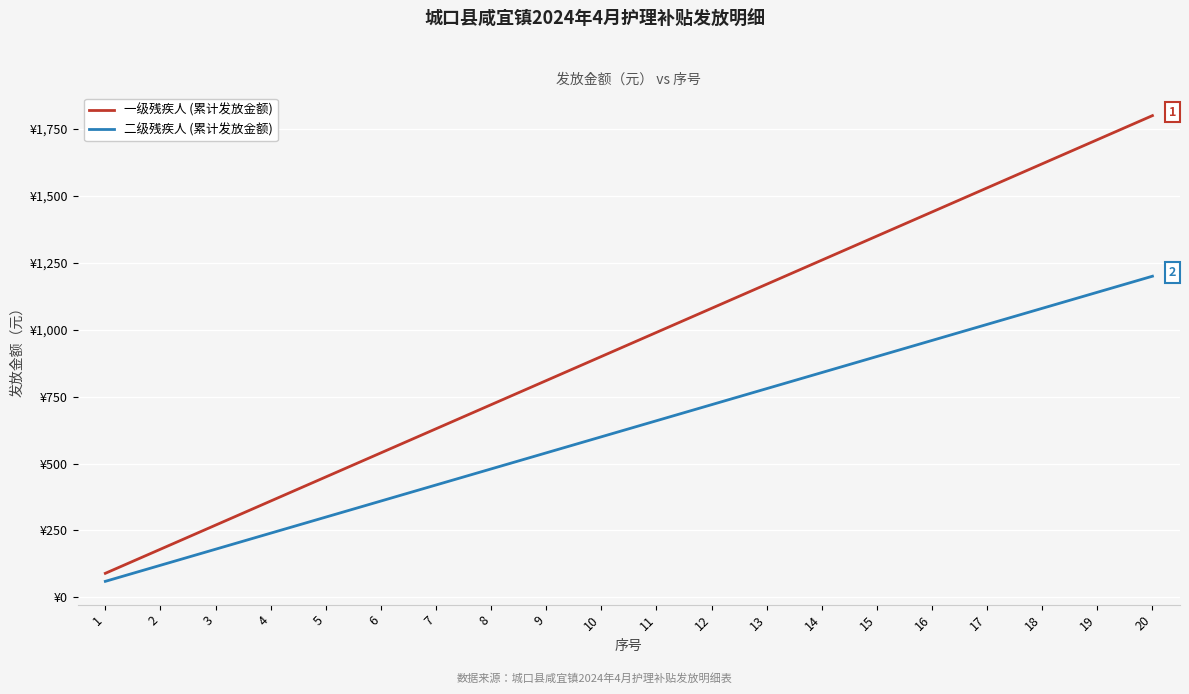

List the series in order of their peak value, highest first.

一级残疾人 (累计发放金额), 二级残疾人 (累计发放金额)